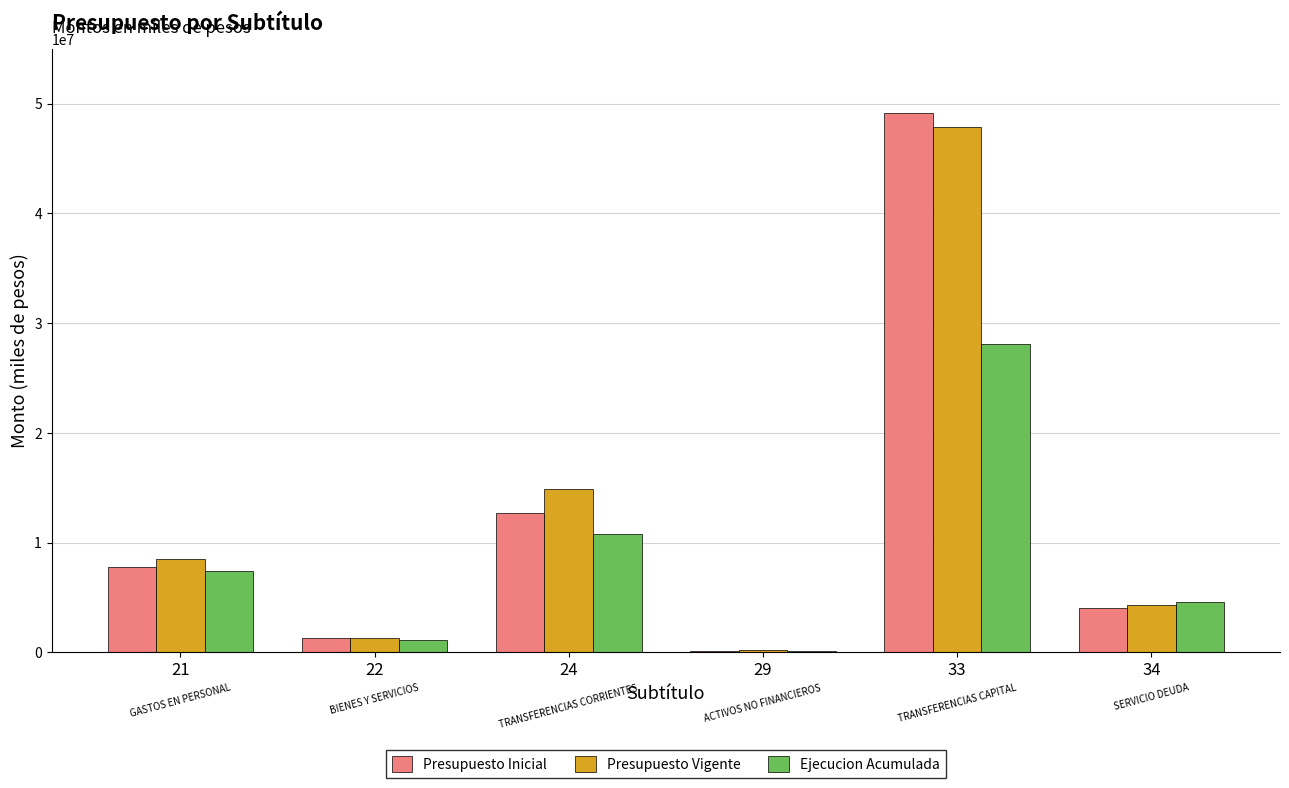

Reading left to right, transcribe all the data shown in this chart.

Presupuesto Inicial: 21=7780583	22=1298828	24=12710265	29=115969	33=49179479	34=4066317
Presupuesto Vigente: 21=8502407	22=1315320	24=14843120	29=250149	33=47824118	34=4320448
Ejecucion Acumulada: 21=7419698	22=1121954	24=10770936	29=95720	33=28093979	34=4619969